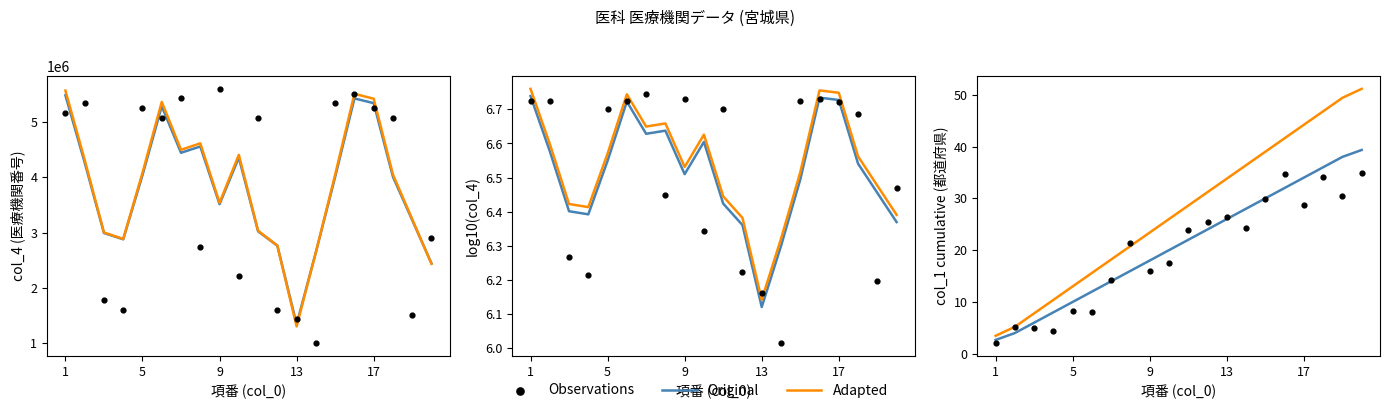

At how many categories does at least one series exceed 28?

10